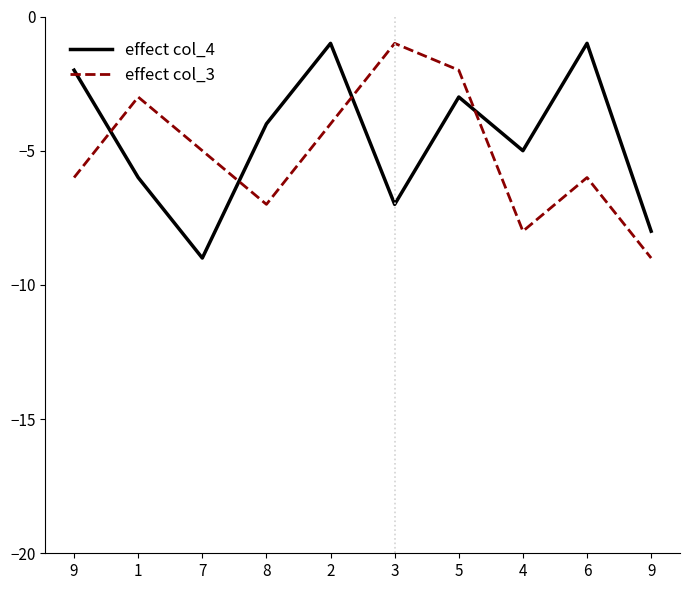

How many lines are shown in the chart?

2